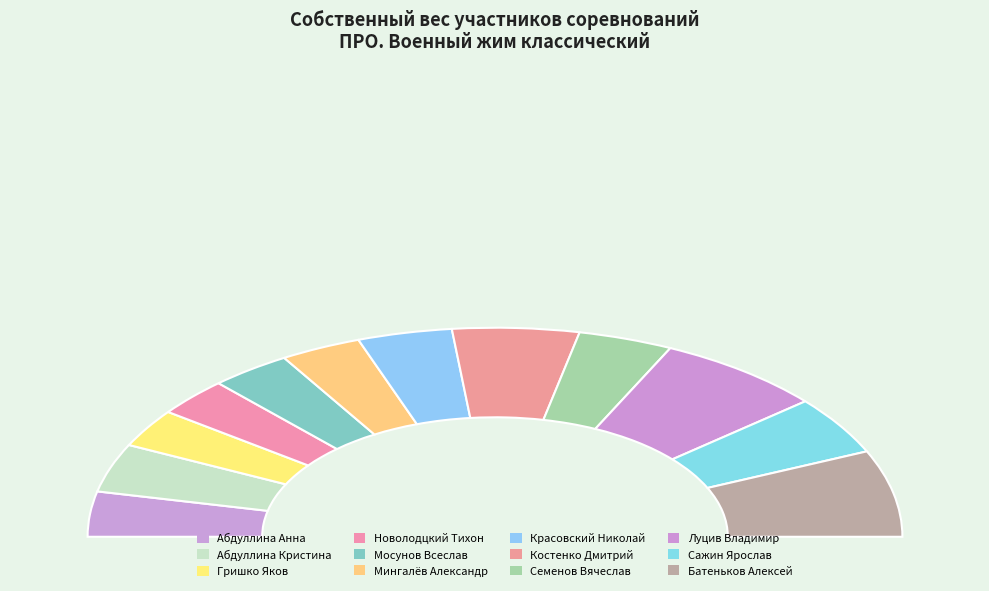

Count the number of slices in the pie.

12